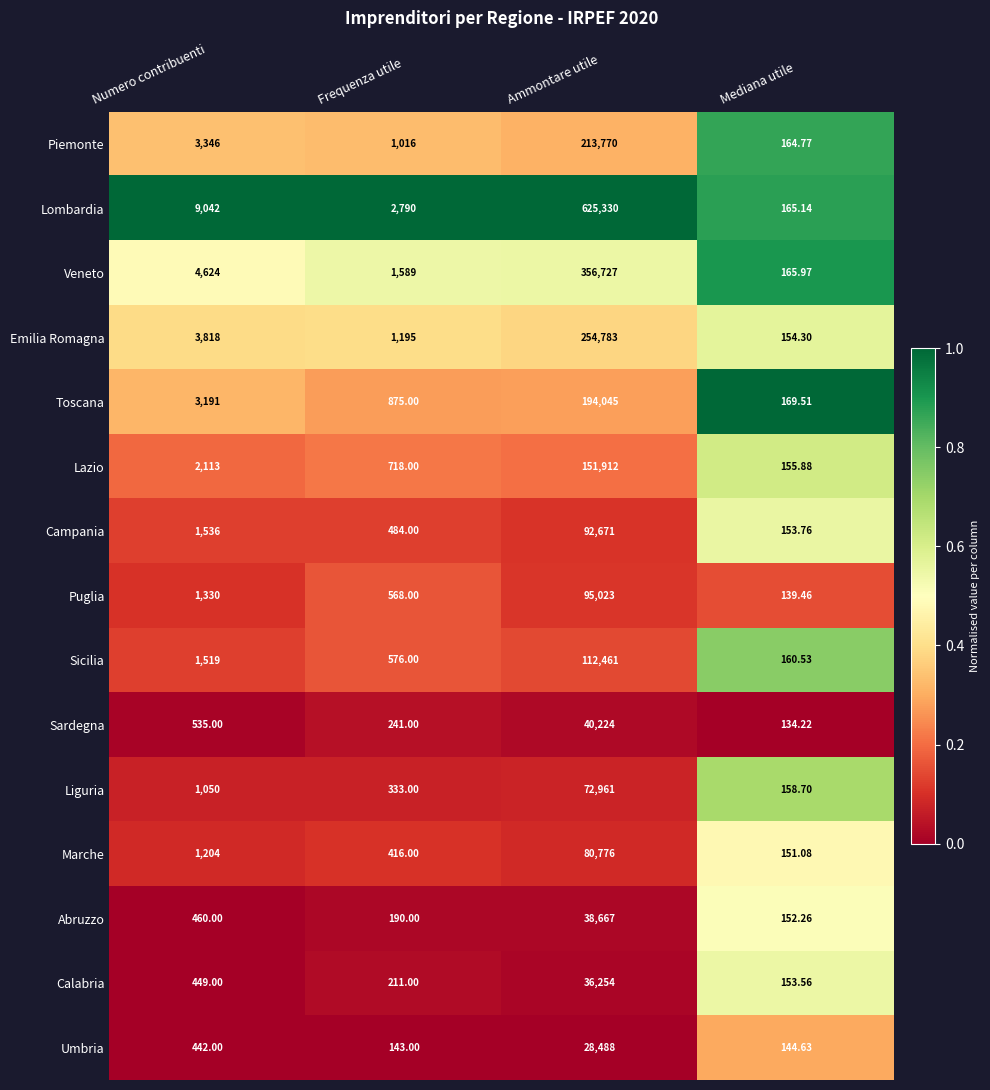

What is the total value across all series at Frequenza utile?

11345.0